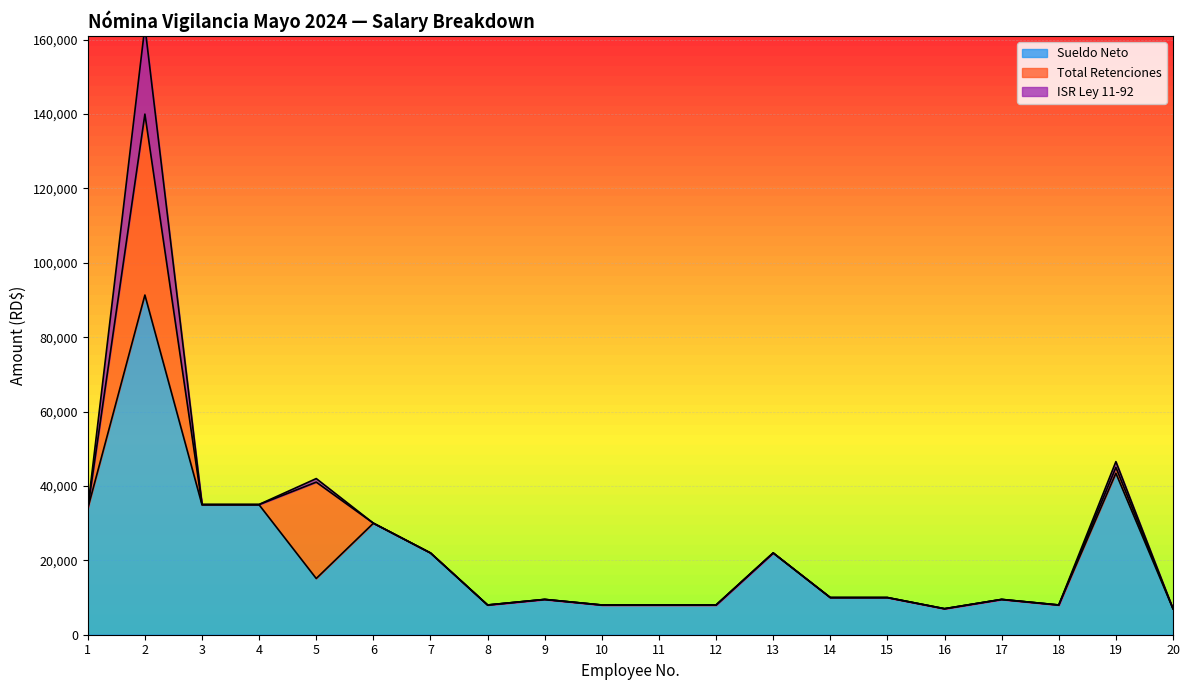

Between 18 and 1, which is larger?

1